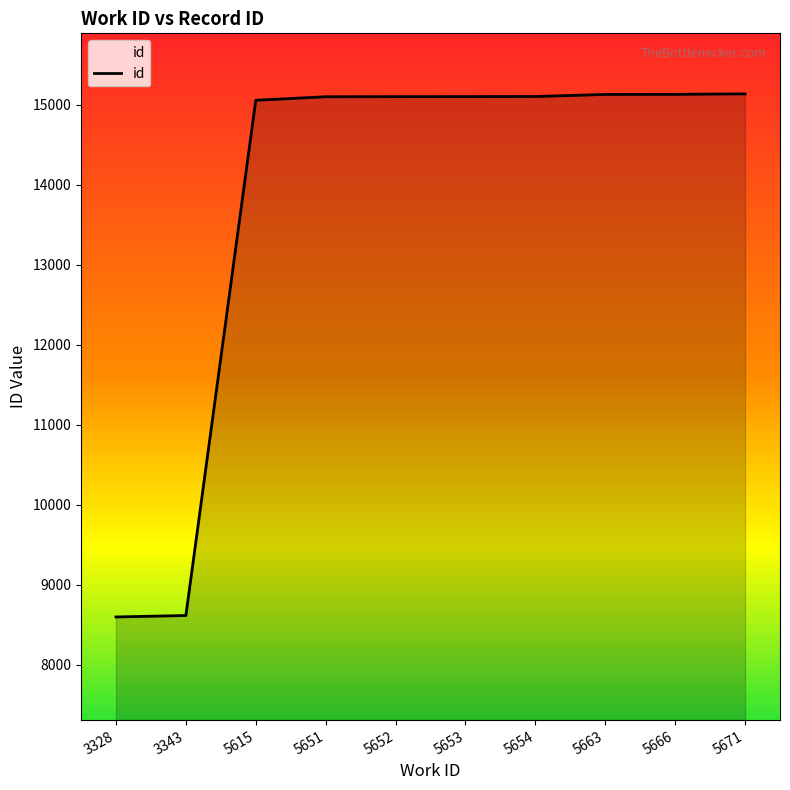

What is the difference between the maximum and minimum values?

6541